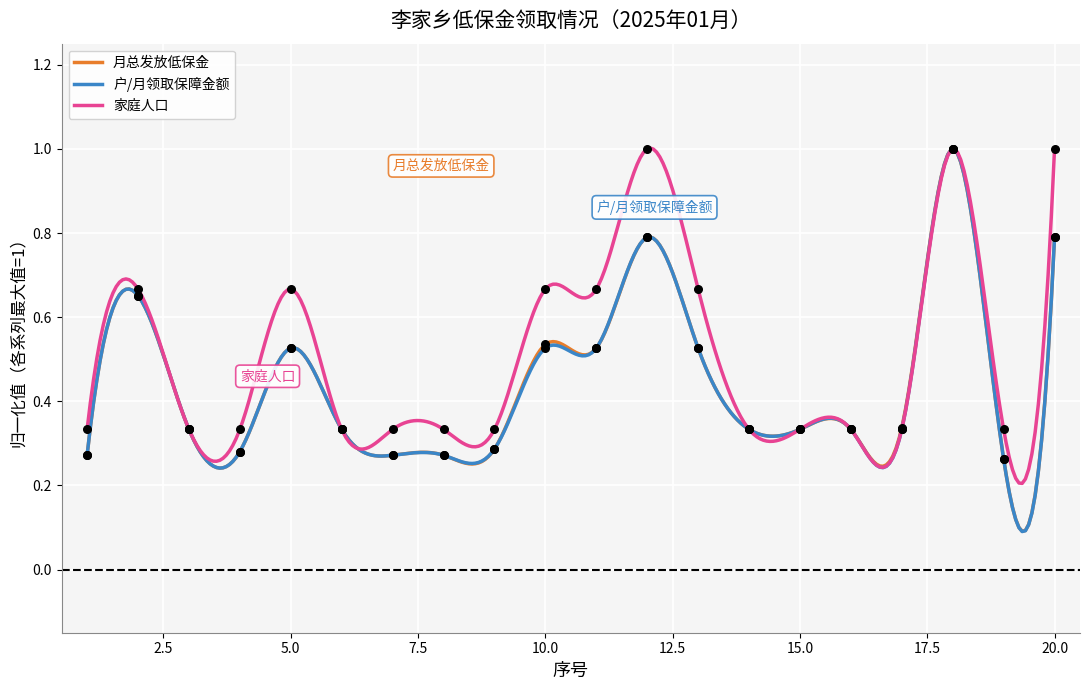

At how many categories does at least one series exceed 0?

20